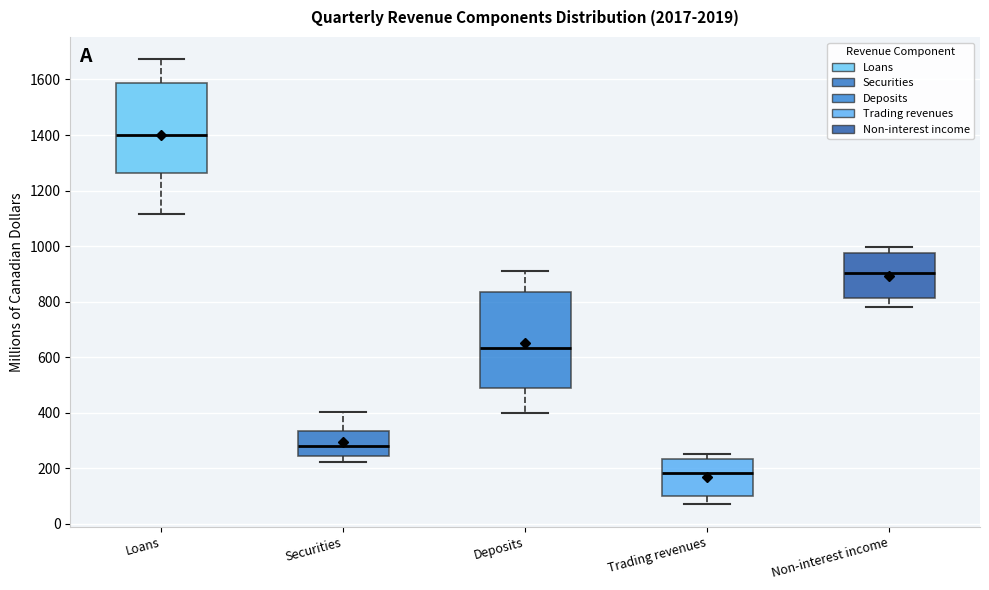

Reading left to right, transcribe this box plot: for each box, give where its median line is, the range the box spans, and where its two whiskers end, as read against the y-axis. The values are not printed on the chart, so give them approximately, as read against the axis.

Loans: median 1400, box 1260 to 1580, whiskers 1120 to 1680
Securities: median 280, box 240 to 340, whiskers 220 to 400
Deposits: median 640, box 480 to 840, whiskers 400 to 920
Trading revenues: median 180, box 100 to 240, whiskers 80 to 260
Non-interest income: median 900, box 820 to 980, whiskers 780 to 1000